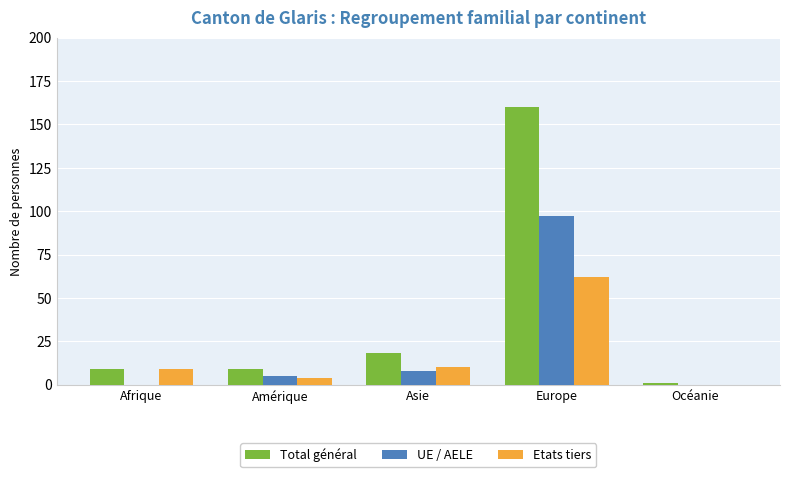

Reading right to left, what are all the values shown in this chart?

Total général: Océanie=1	Europe=160	Asie=18	Amérique=9	Afrique=9
UE / AELE: Océanie=0	Europe=97	Asie=8	Amérique=5	Afrique=0
Etats tiers: Océanie=0	Europe=62	Asie=10	Amérique=4	Afrique=9